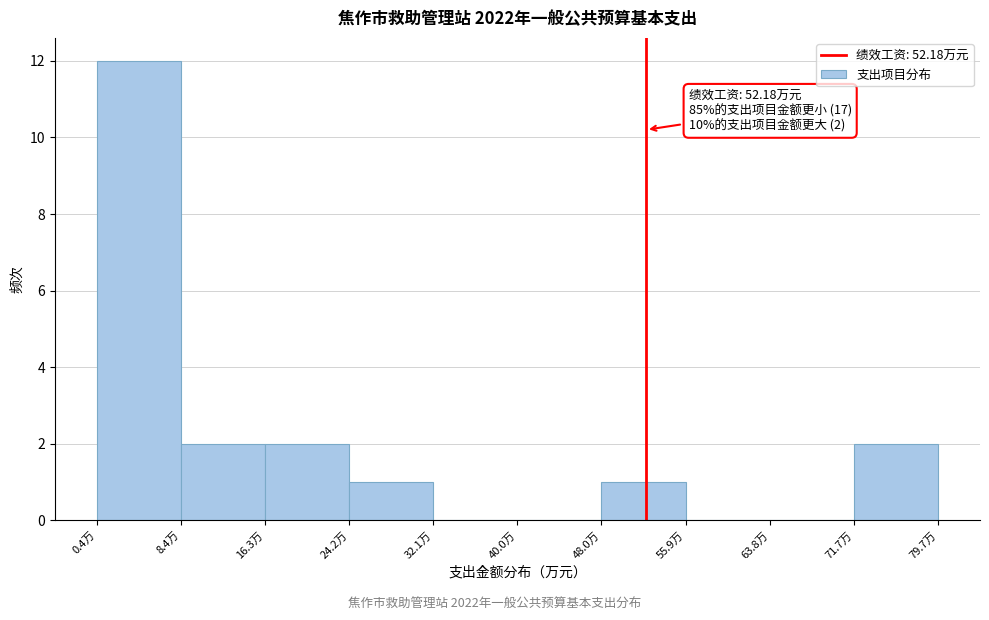

Which range on the x-axis has the tallest bar?

0 to 8